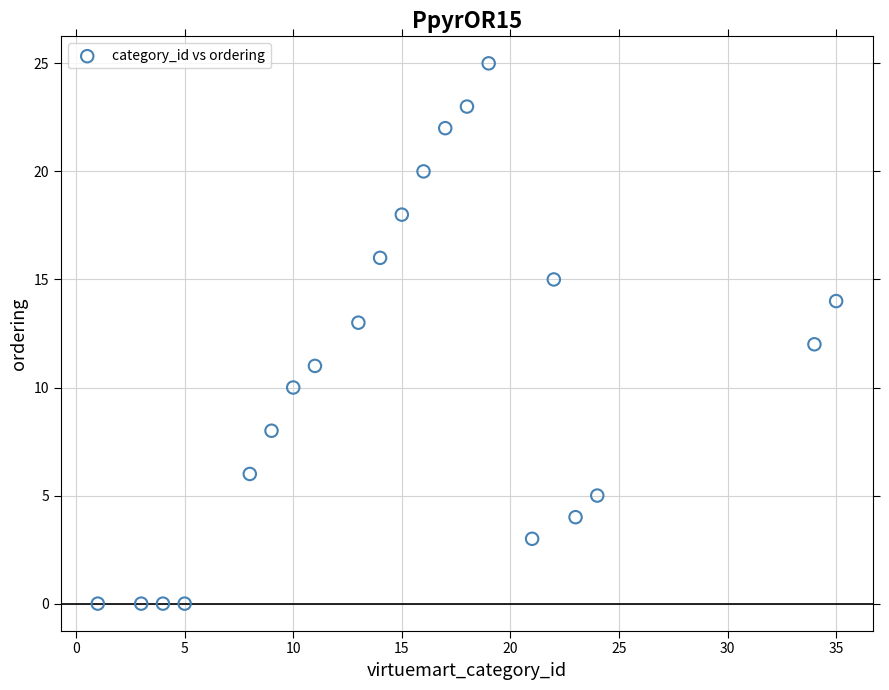

What is the range of X values (max minus min)?

34